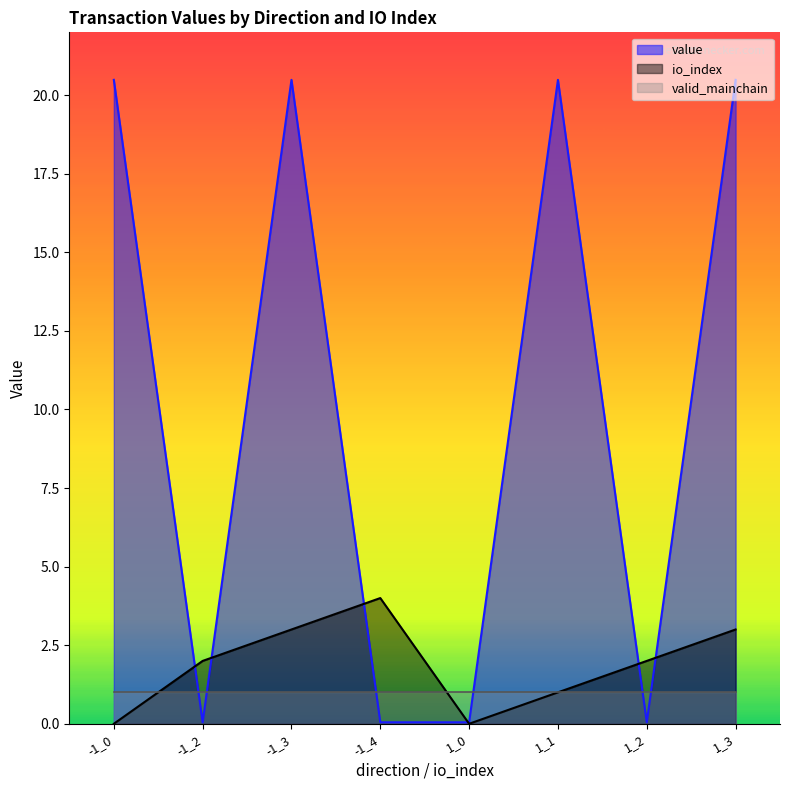

What is the total value across all series at 1_3?

24.5